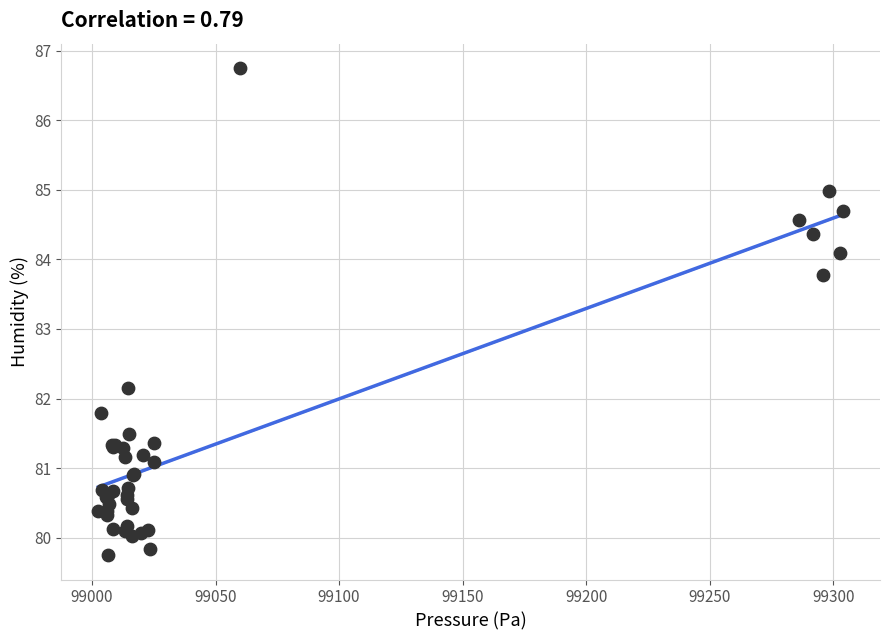

What Y value in the scatter plot is closest to 83?

83.8